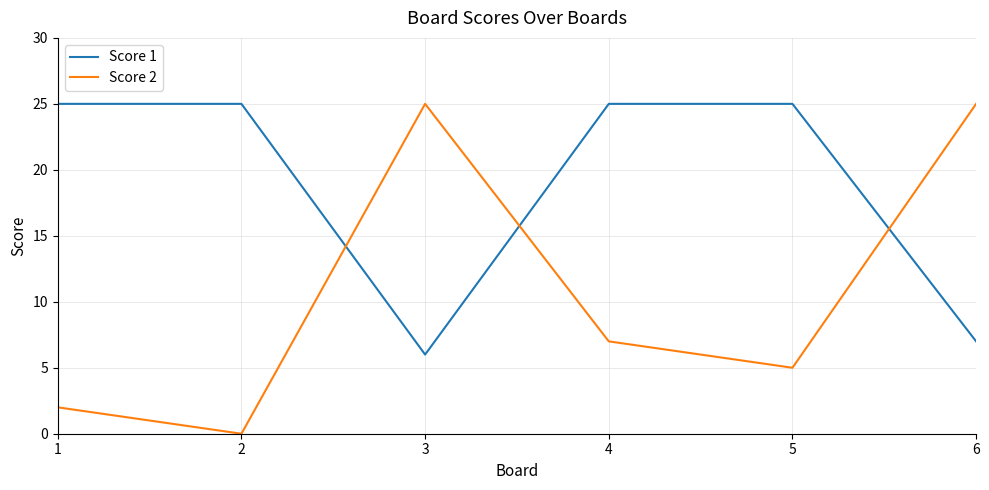

What is the minimum value for Score 1?

6